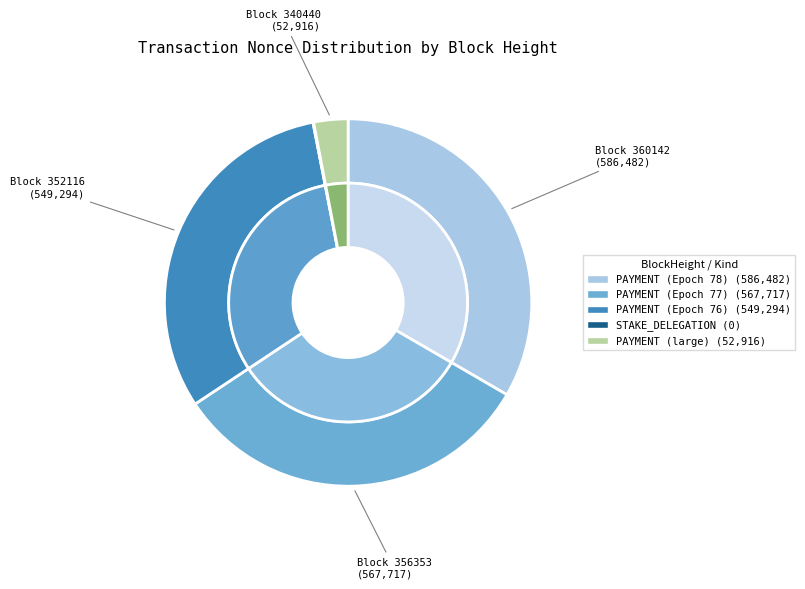

Is 356353 the majority of the pie?

No